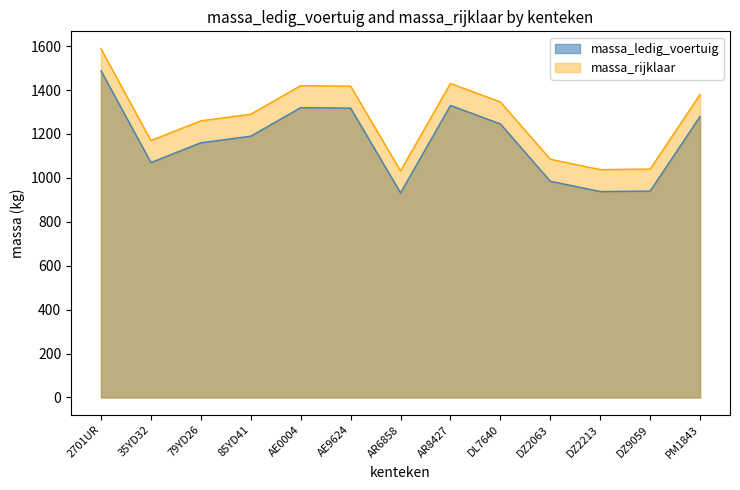

True or false: massa_ledig_voertuig has a value of 1190 at 85YD41.

True